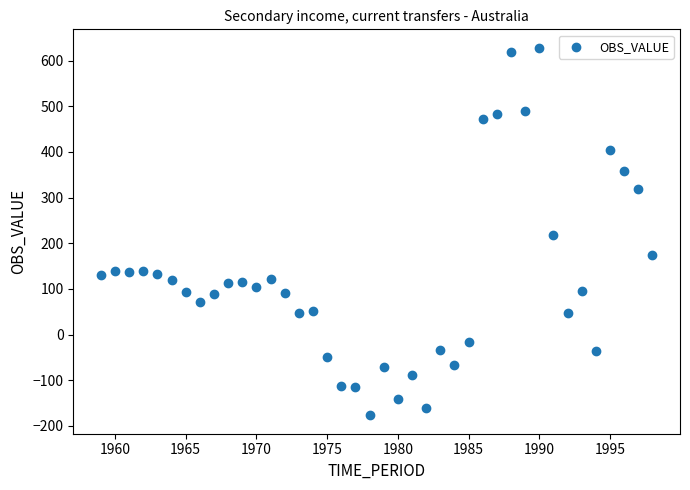

What is the range of X values (max minus min)?

39